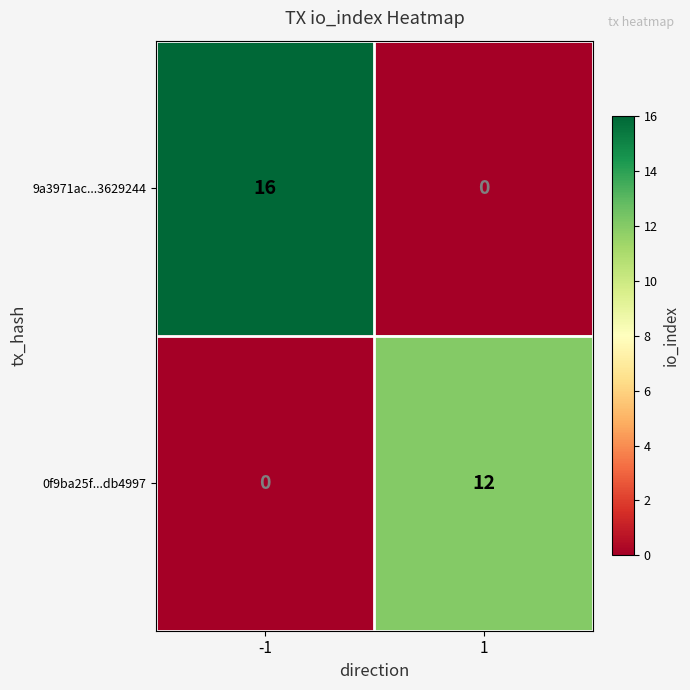

Which series changed the most between -1 and 1?

9a3971ac...3629244